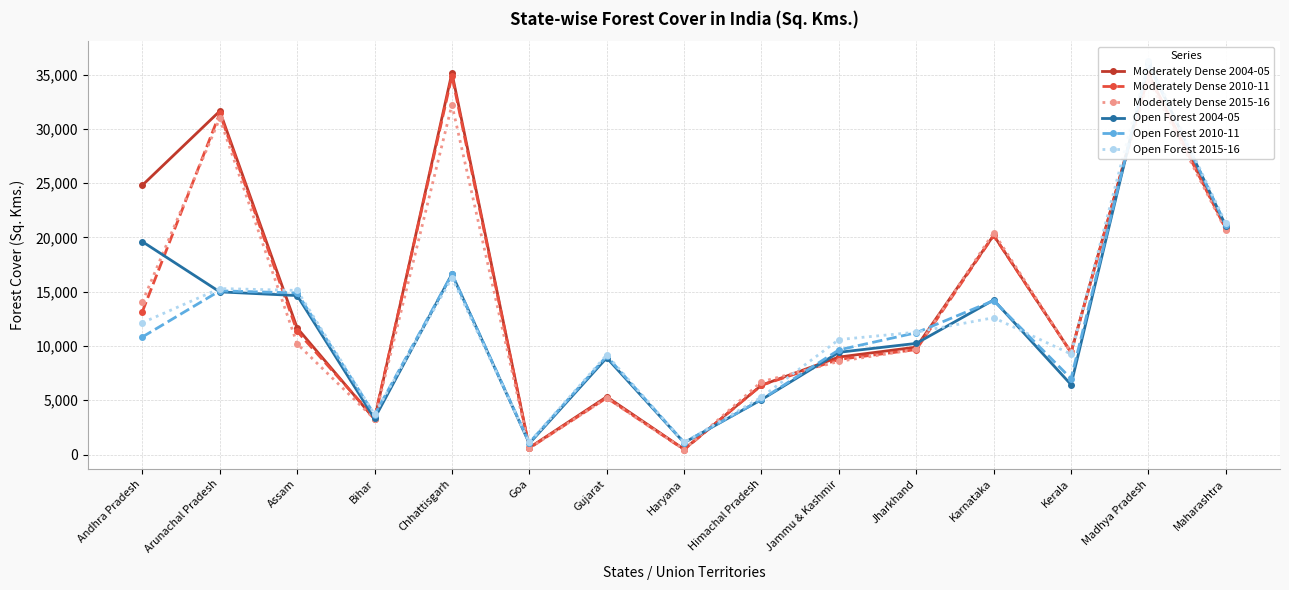

How many categories are shown in the chart?

15